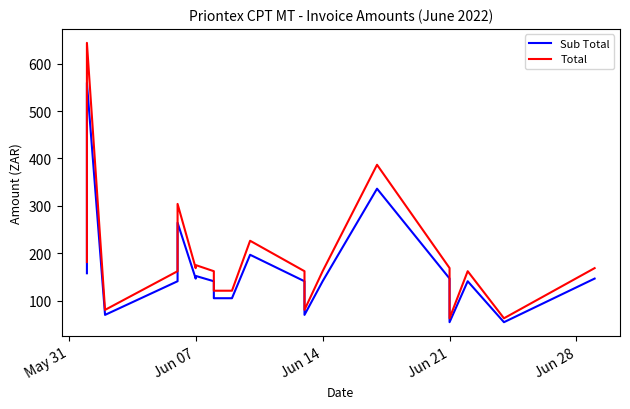

Is the value of Sub Total at 19 greater than the value of Total at 15?

No